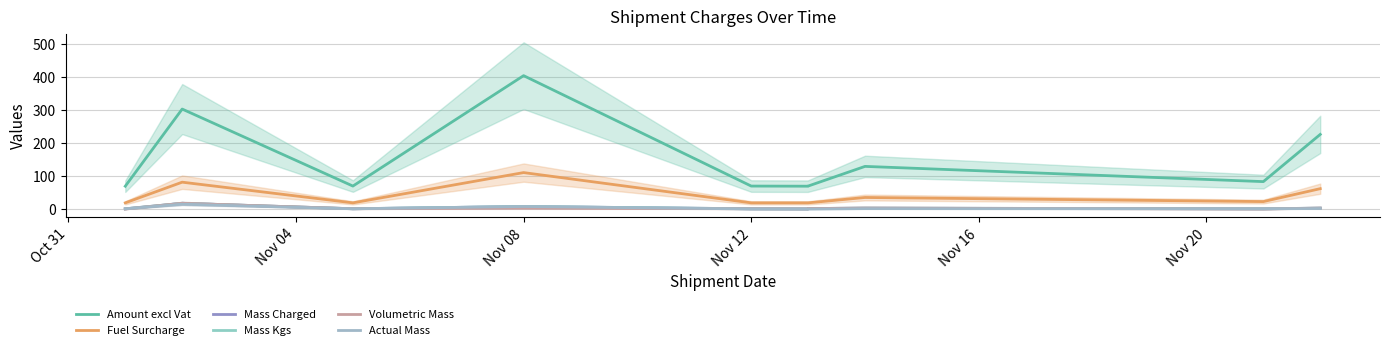

Which category has the highest value in the Mass Kgs series?

Nov 04